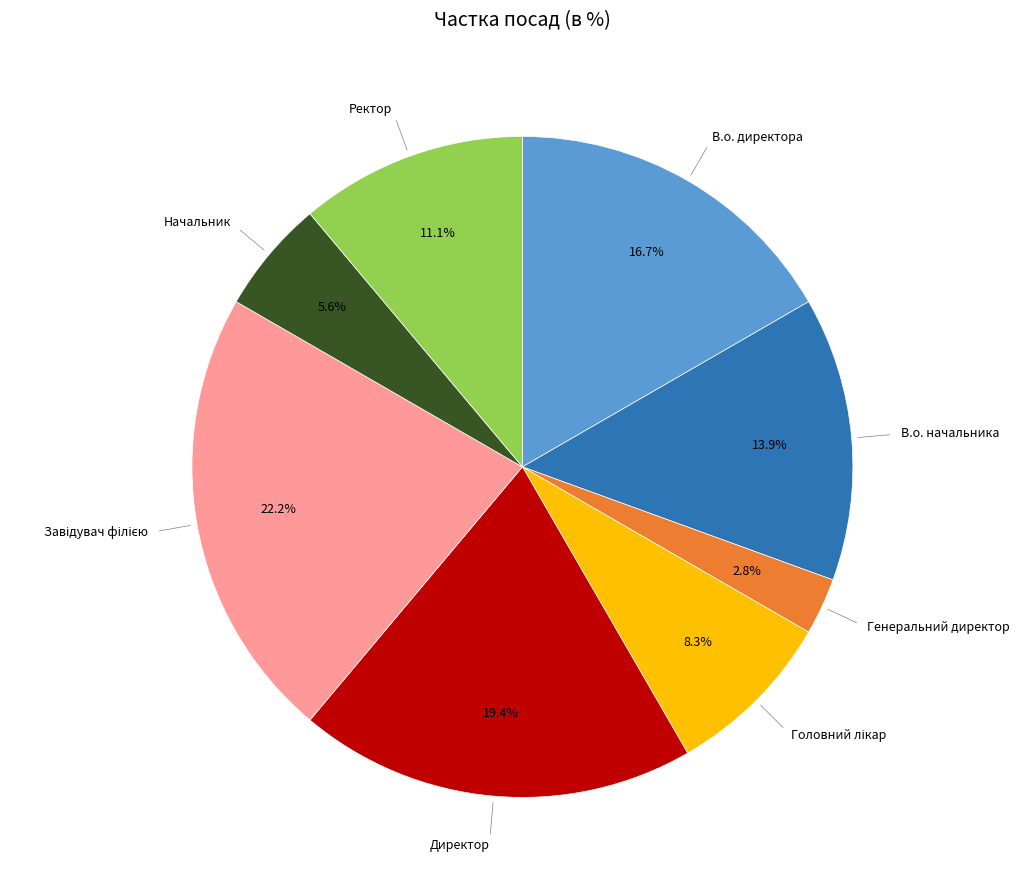

Which slice is the smallest?

Генеральний директор